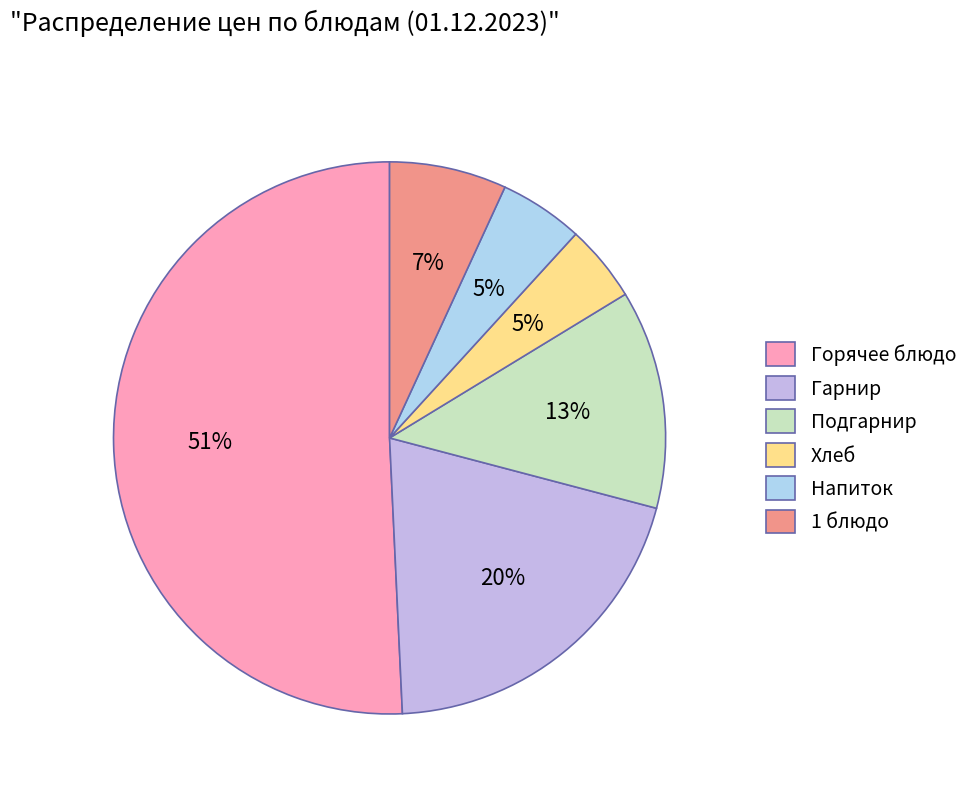

Does any single category account for the majority?

Yes